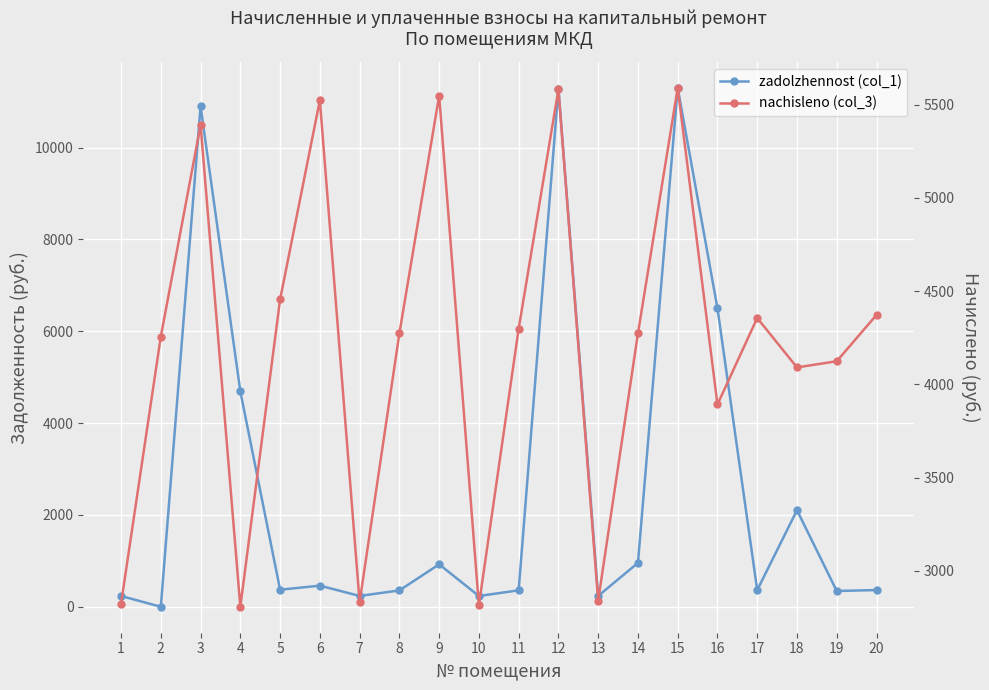

Is the value of nachisleno (col_3) at 19 greater than the value of zadolzhennost (col_1) at 20?

Yes